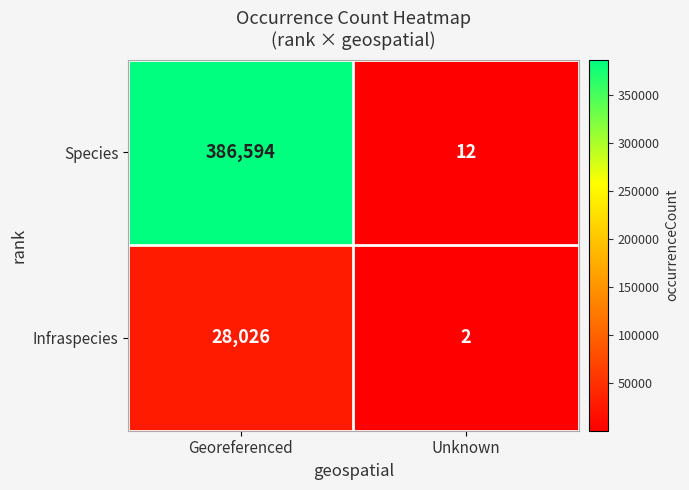

What is the smallest value displayed?

2